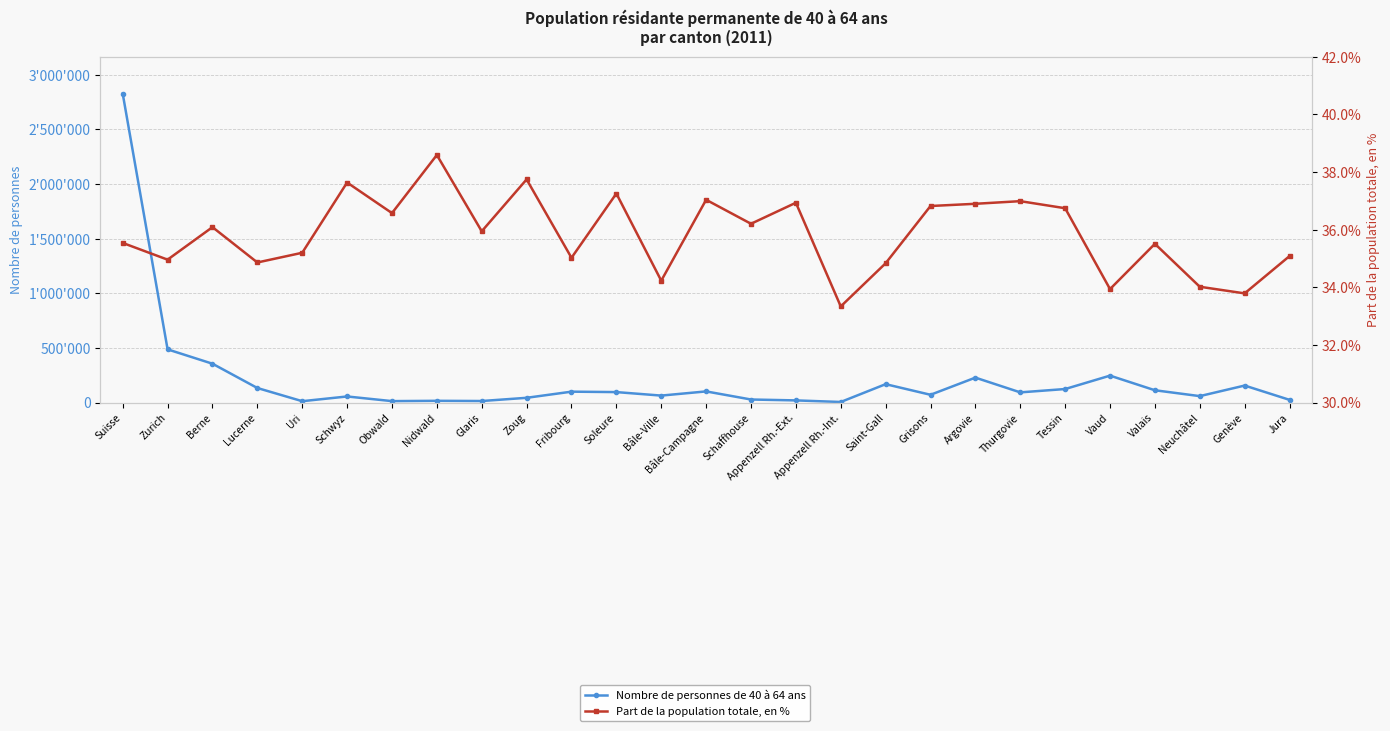

Which series has the largest total across all categories?

Nombre de personnes de 40 à 64 ans